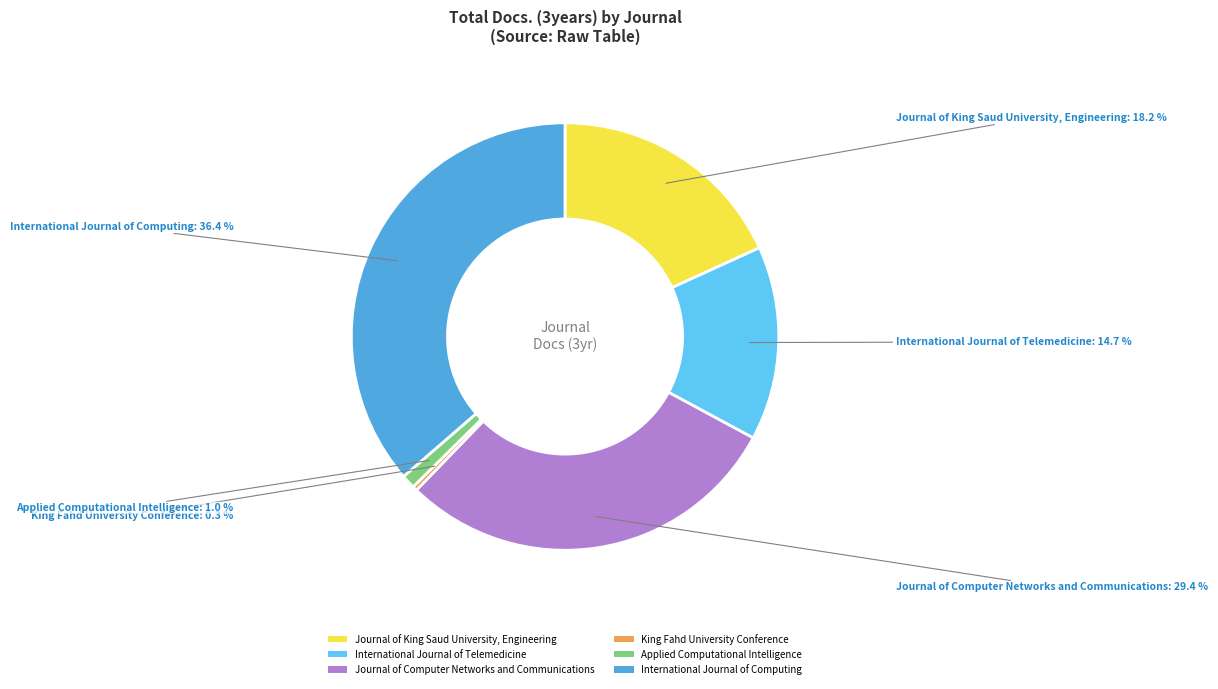

Which category has the biggest portion of the pie?

International Journal of Computing